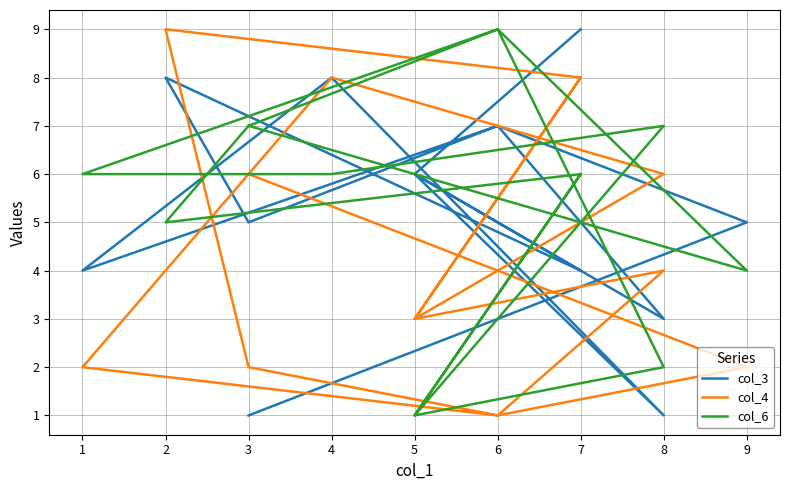

What is the maximum value shown in the chart?

9